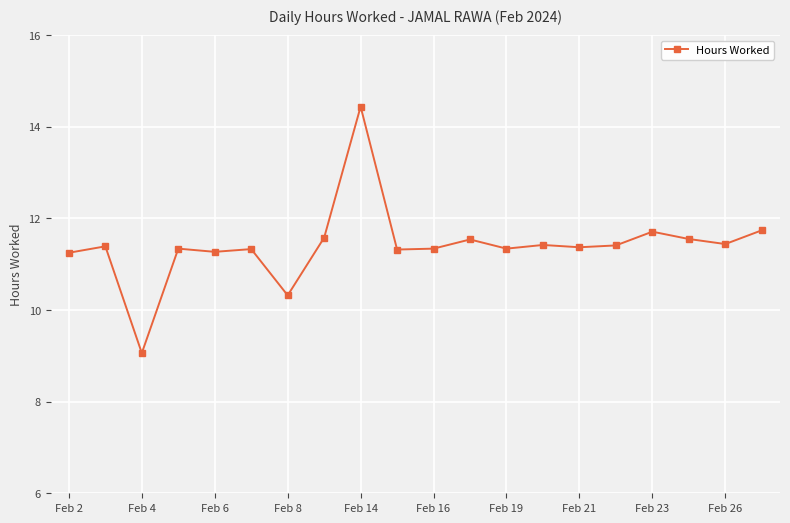

True or false: there are more than 2 points higher than both neighbors.

True